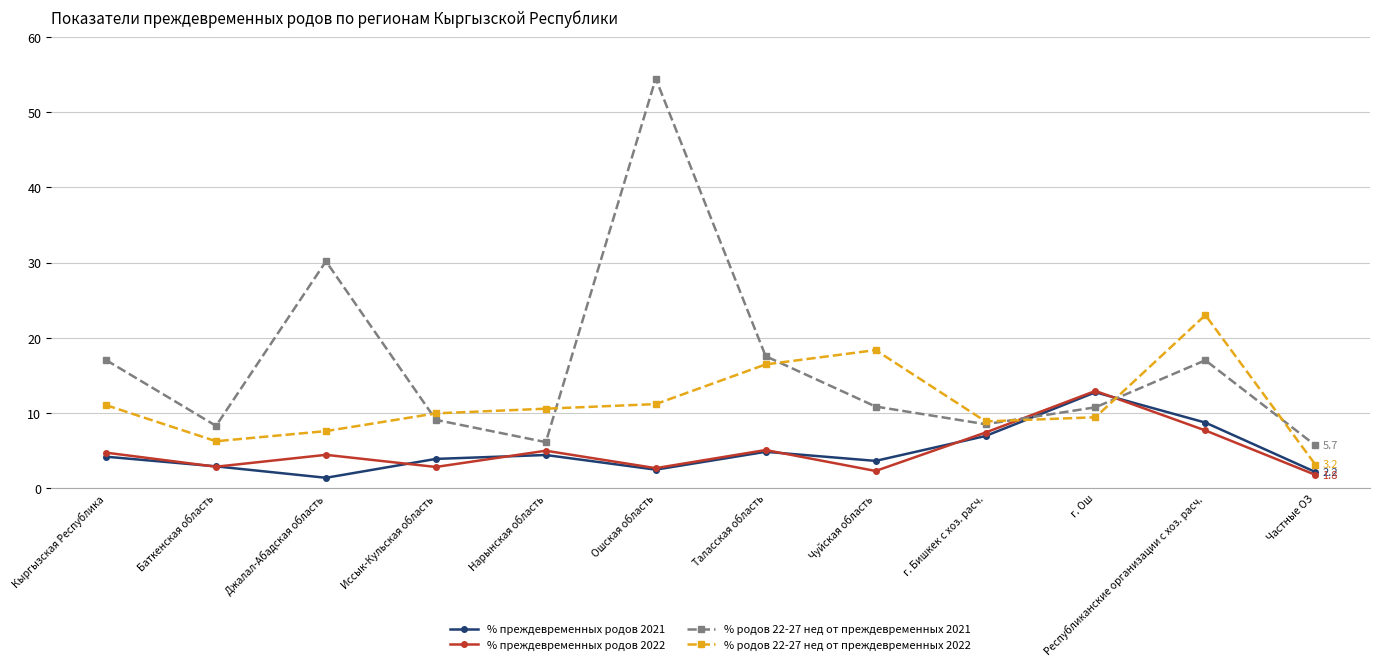

True or false: % преждевременных родов 2021 and % преждевременных родов 2022 cross at least once.

True